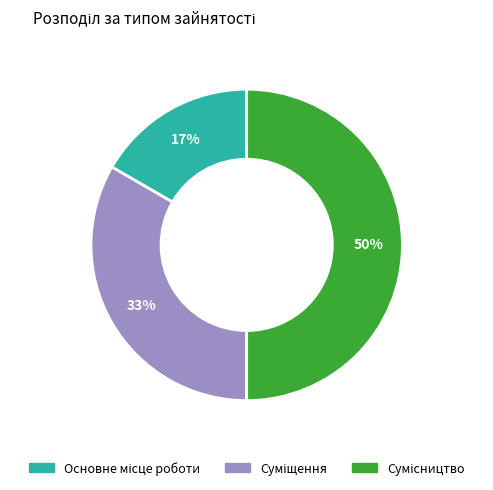

To the nearest percent, what is the difference between the largest and smallest slice percentages?

33%